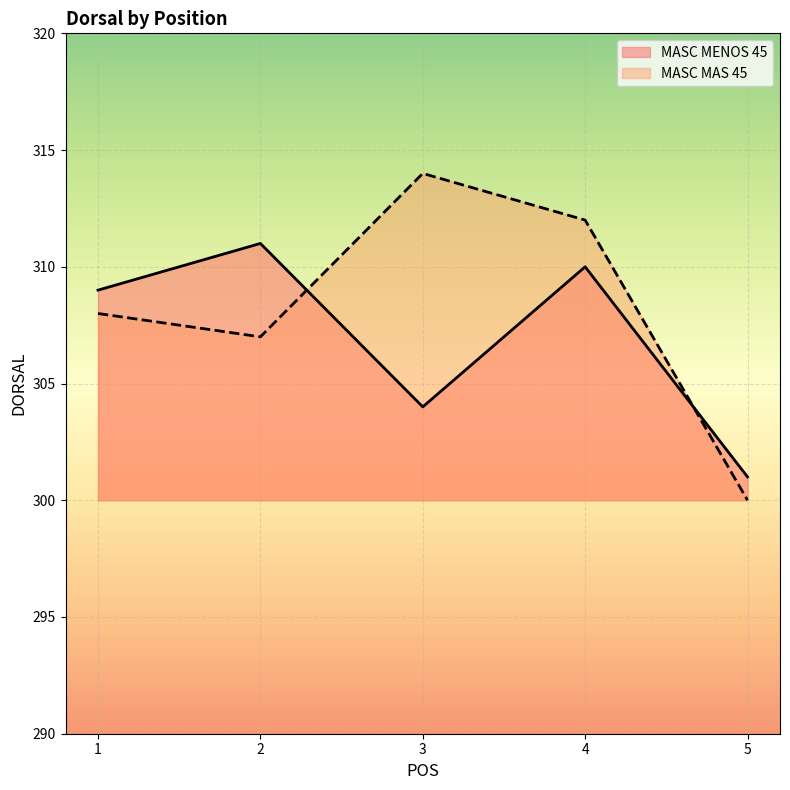

Does the chart display data point markers on the line(s)?

No